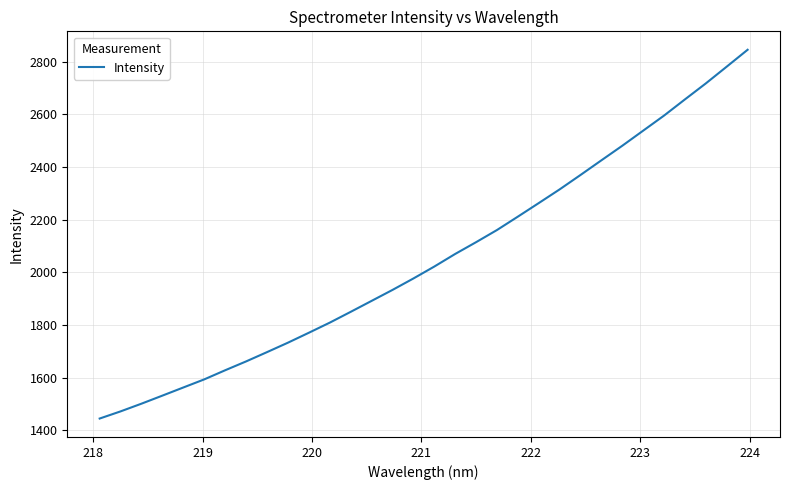

What is the maximum value shown in the chart?

2845.1